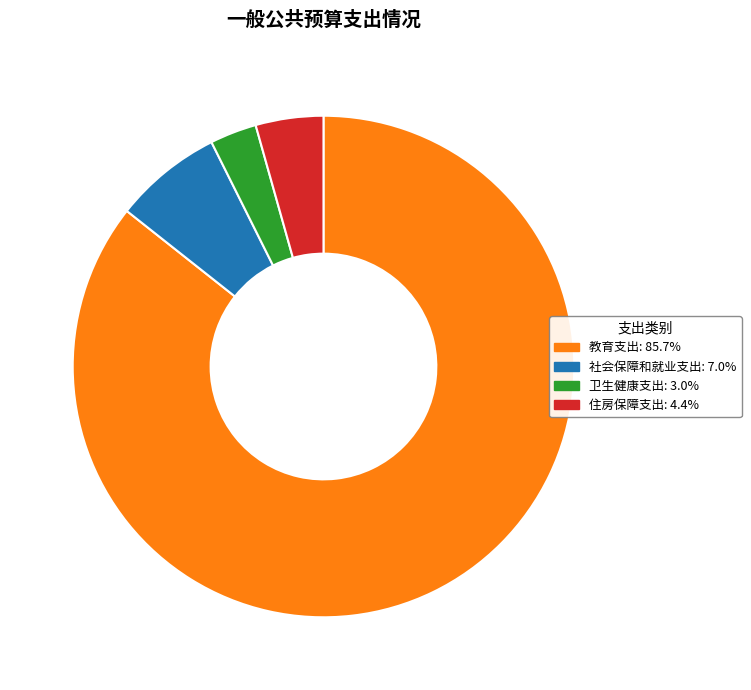

Which category has the smallest portion of the pie?

卫生健康支出